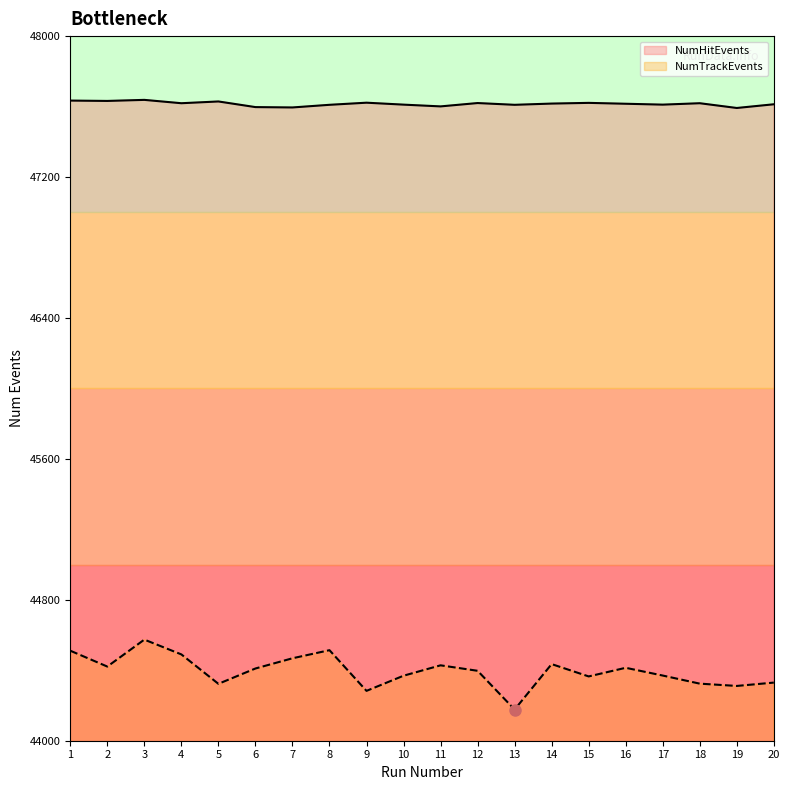

The value of NumHitEvents at 9 is 83841. True or false?

False